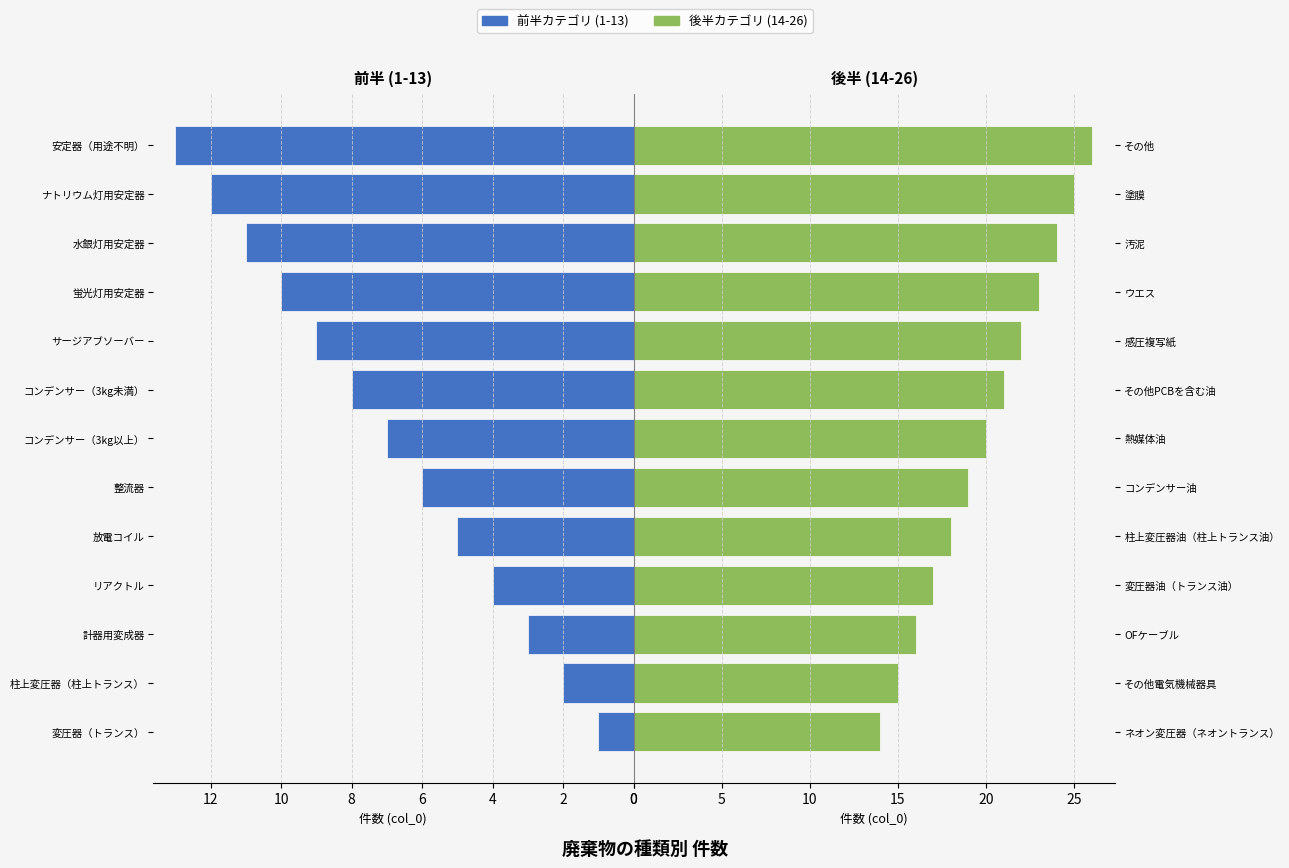

Does the chart contain stacked bars?

No